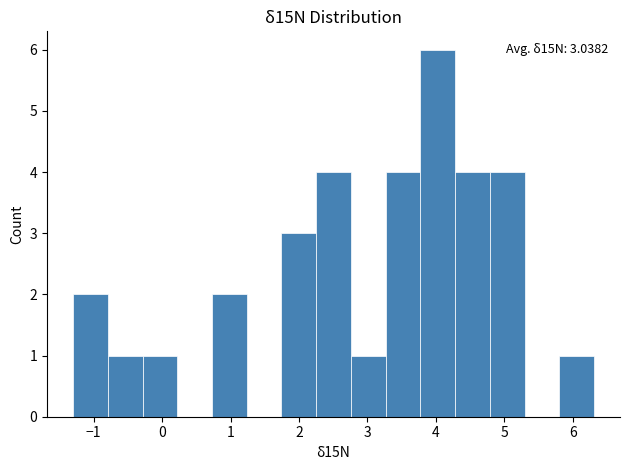

Over which range of the x-axis is the bar tallest?

3.8 to 4.3